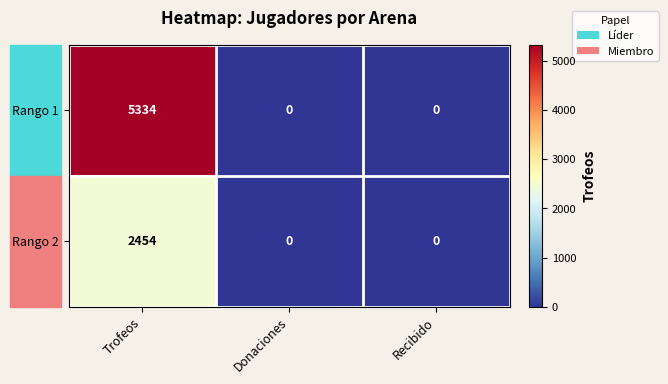

Which series has the largest total across all categories?

Rango 1